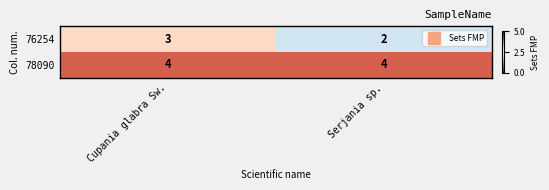

Which label corresponds to the smallest value in the chart?

Serjania sp.